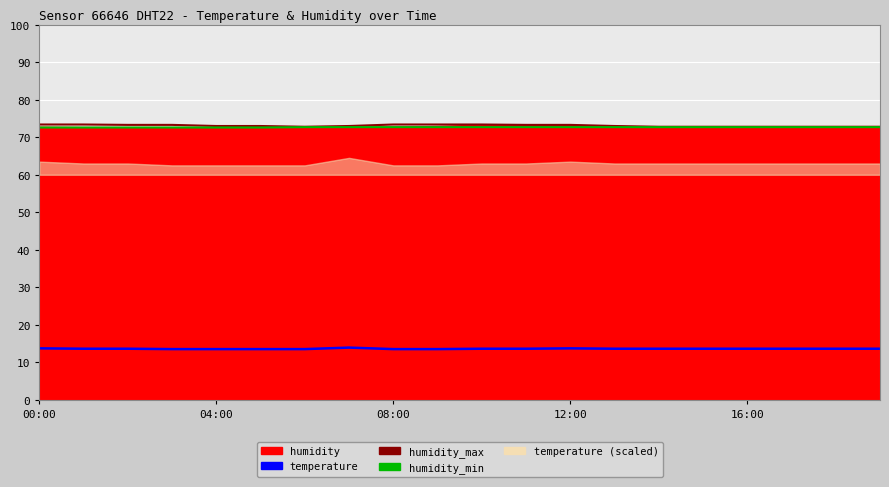

Which series changed the most between 16:00 and 13?

humidity_min